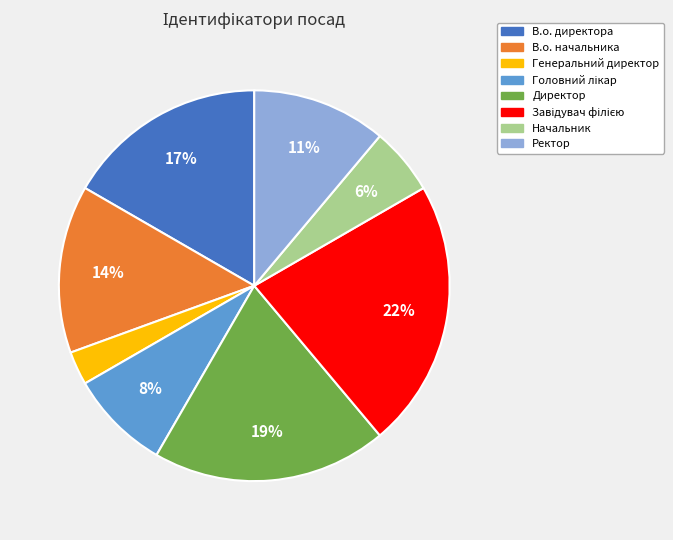

Is the sum of Начальник and В.о. директора greater than half?

No